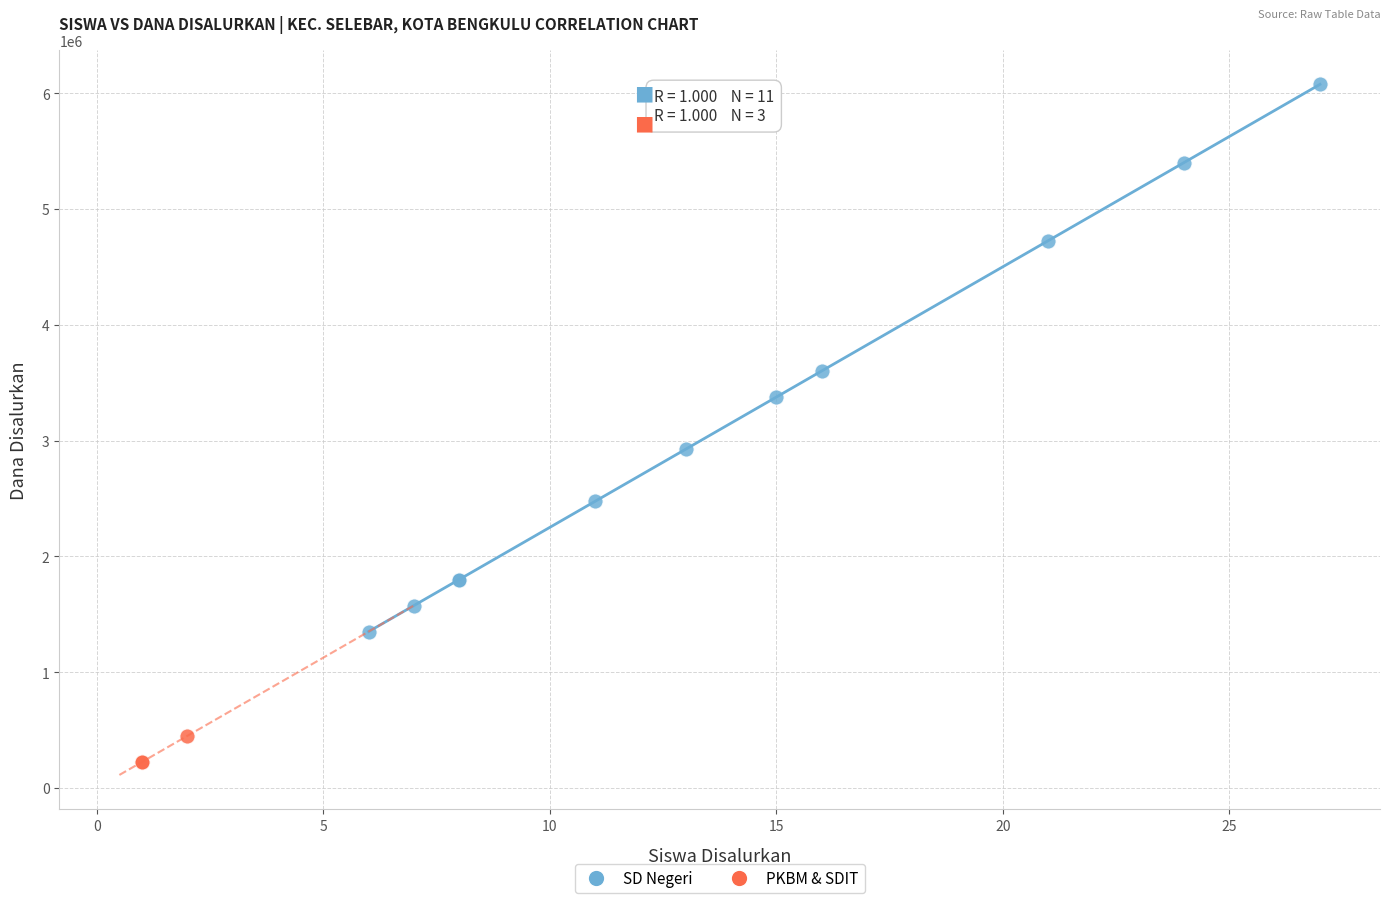

Which series contains the lowest Y value?

PKBM & SDIT